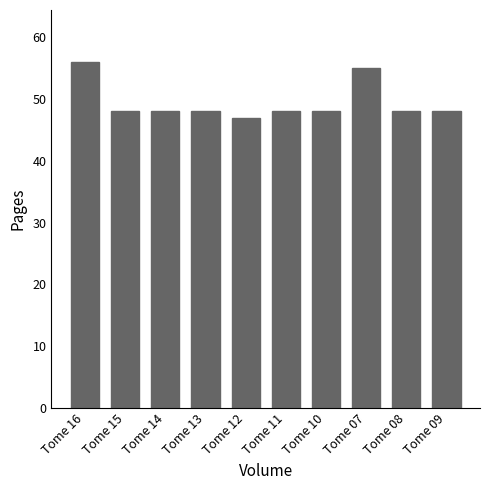

What is the difference between the values at Tome 16 and Tome 11?

8